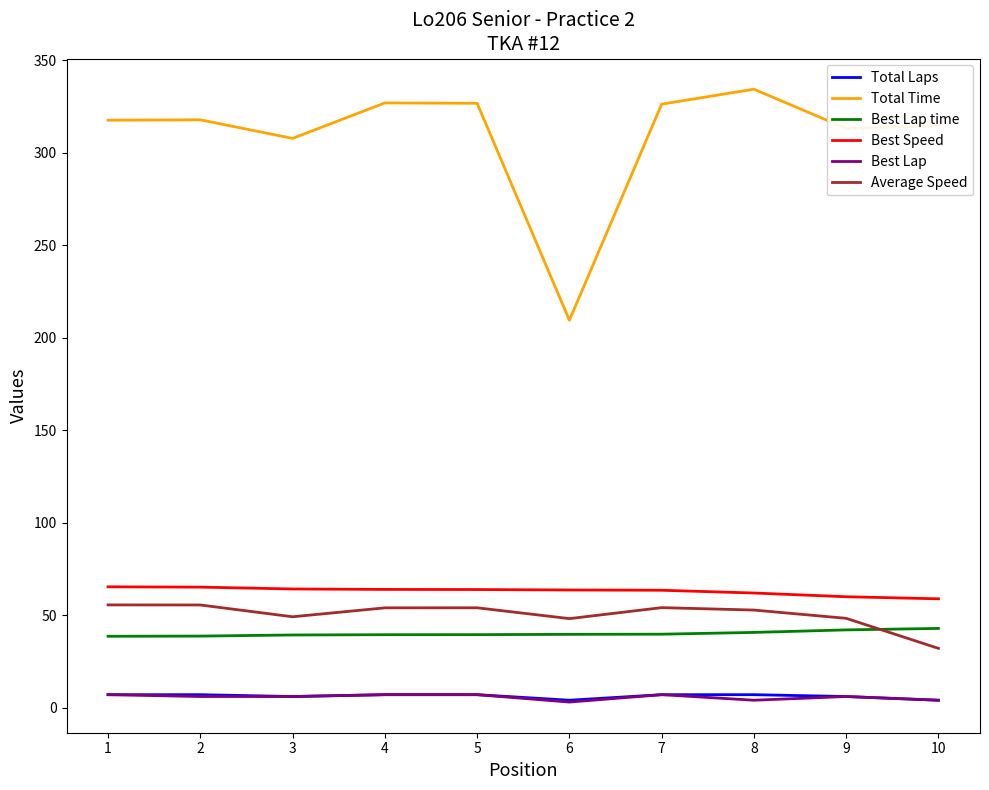

True or false: Best Speed and Total Time cross at least once.

False